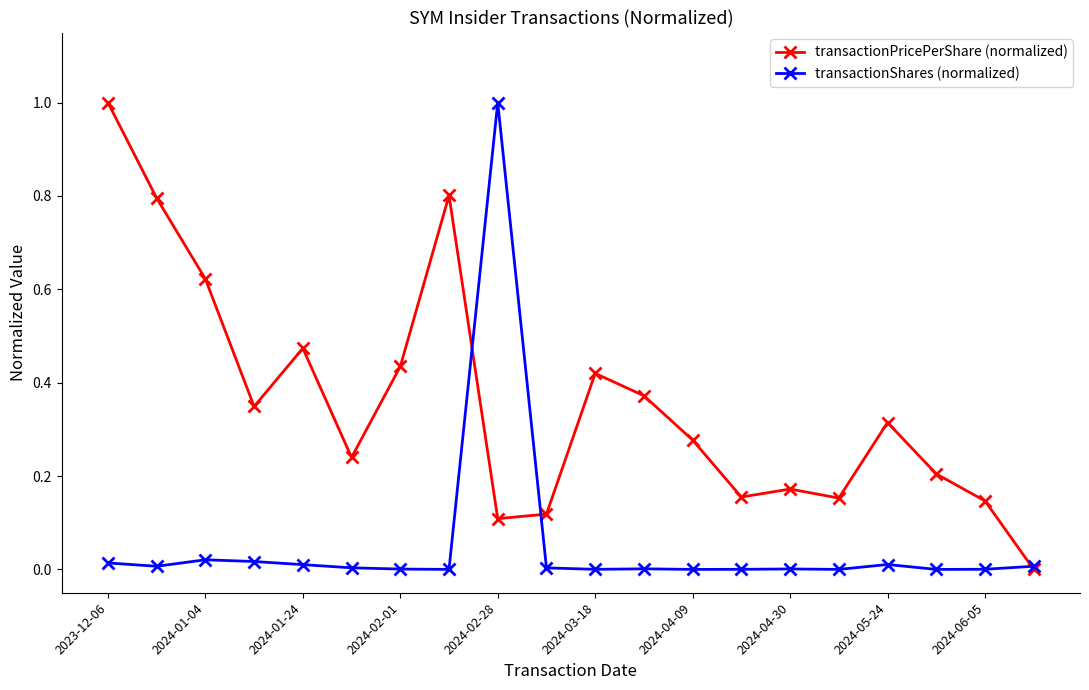

Rank the series by their average value, from lowest to highest.

transactionShares (normalized), transactionPricePerShare (normalized)